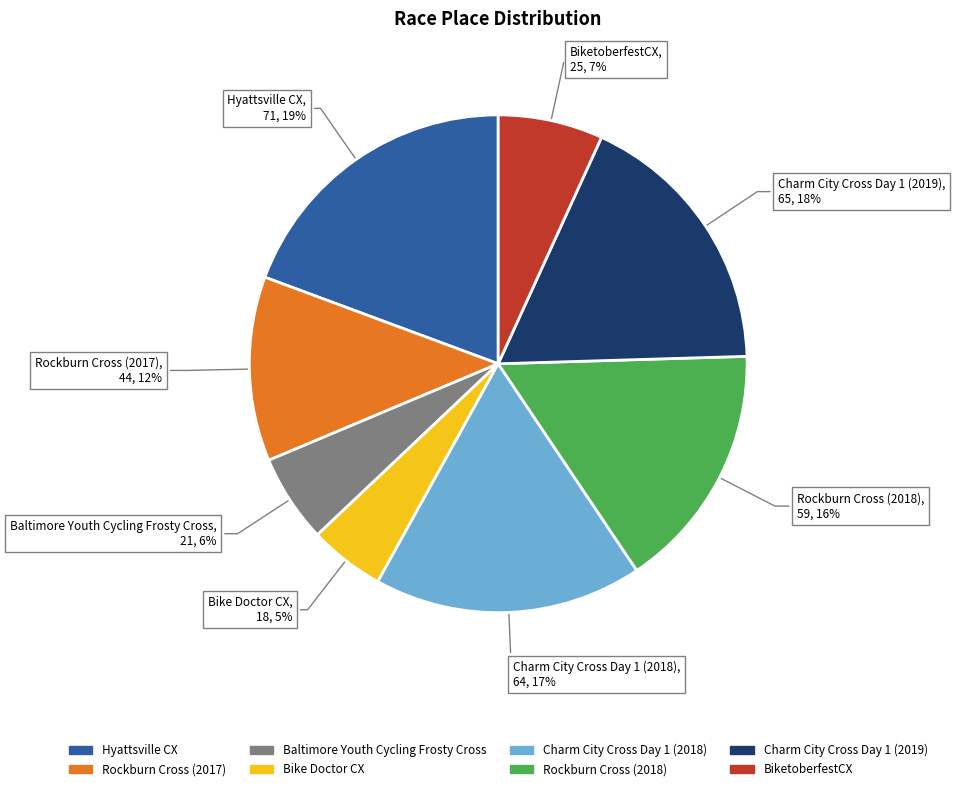

Is the sum of Charm City Cross Day 1 (2018) and Baltimore Youth Cycling Frosty Cross greater than half?

No